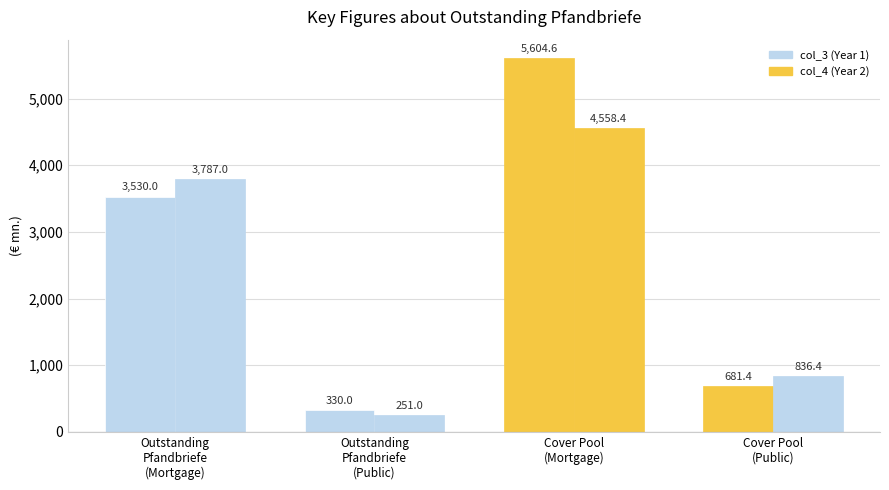

What position from the right is Outstanding
Pfandbriefe
(Public)?

3